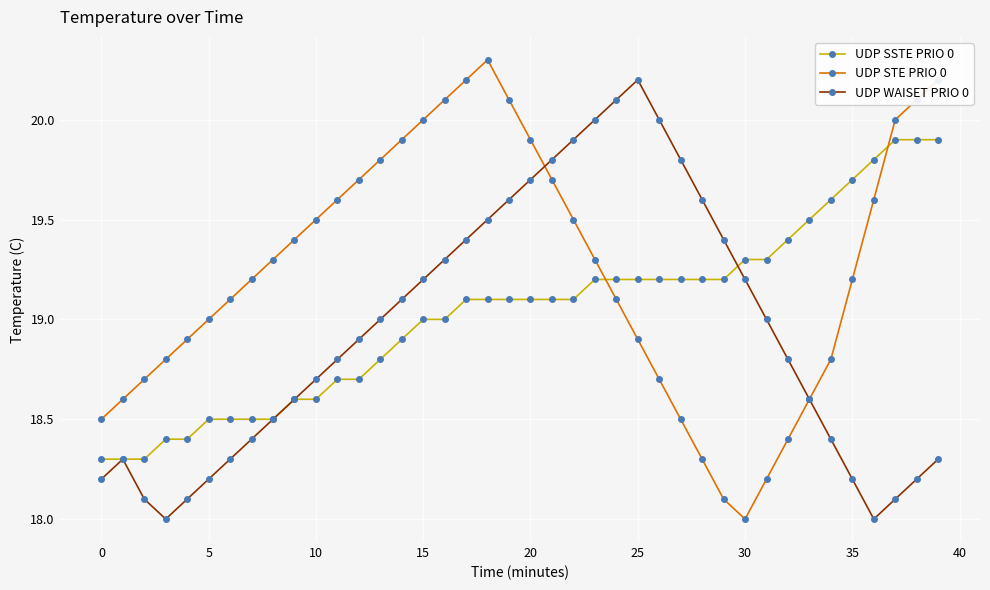

What is the value of the UDP SSTE PRIO 0 point at the 30th from the left?

19.2